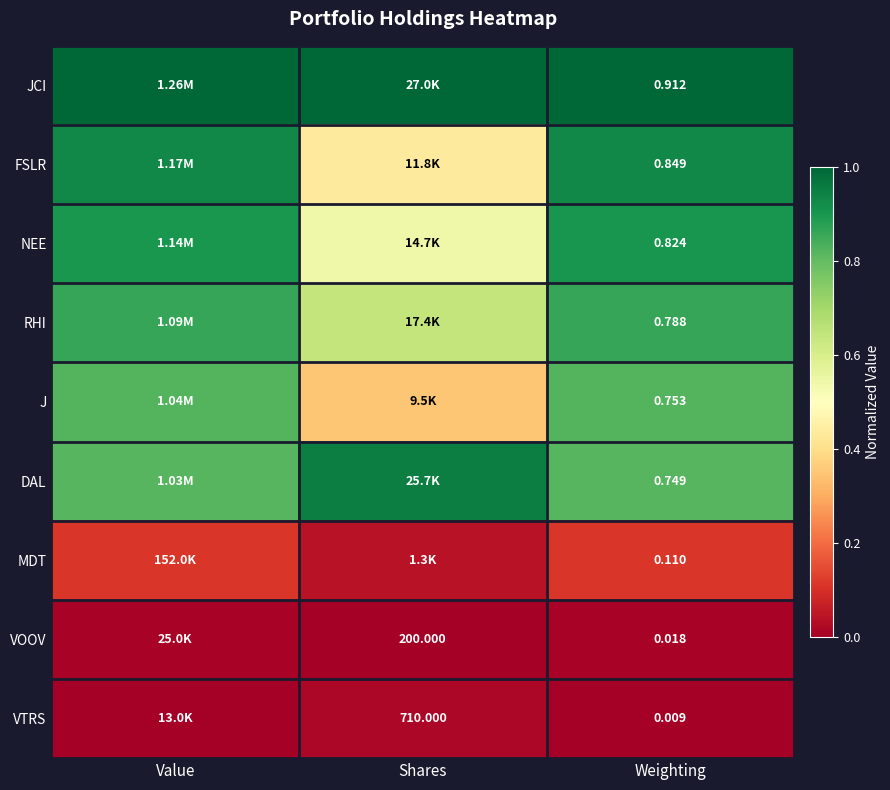

At Weighting, list the series in order from smallest to largest.

VTRS, VOOV, MDT, DAL, J, RHI, NEE, FSLR, JCI